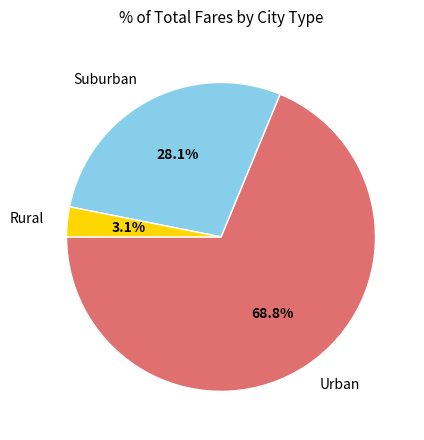

Combined, do Rural and Urban account for over 50%?

Yes